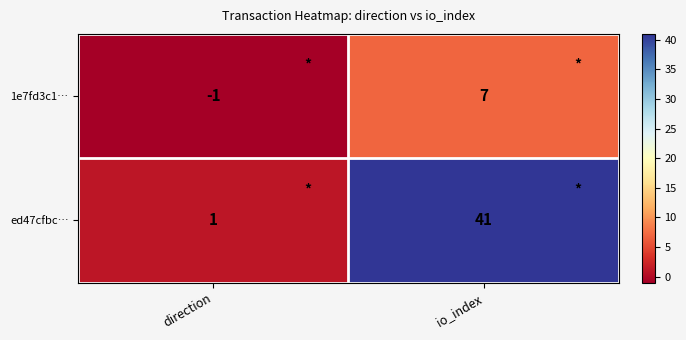

At which category is the sum across all series the highest?

io_index